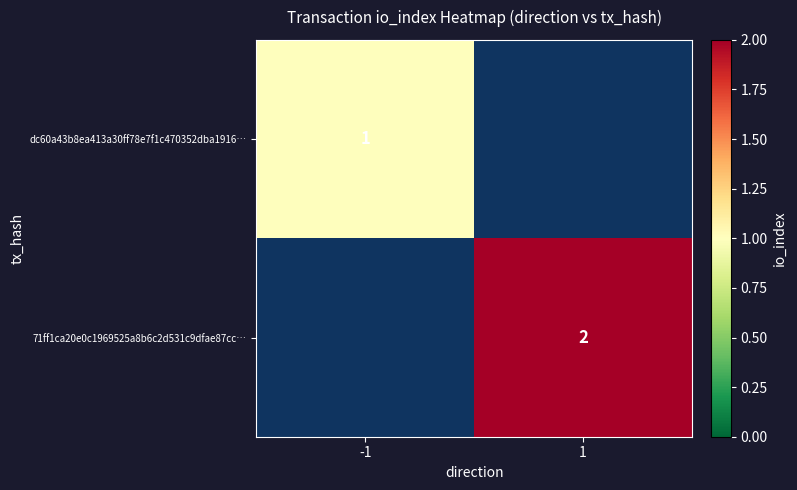

What is the greatest value displayed?

2.0